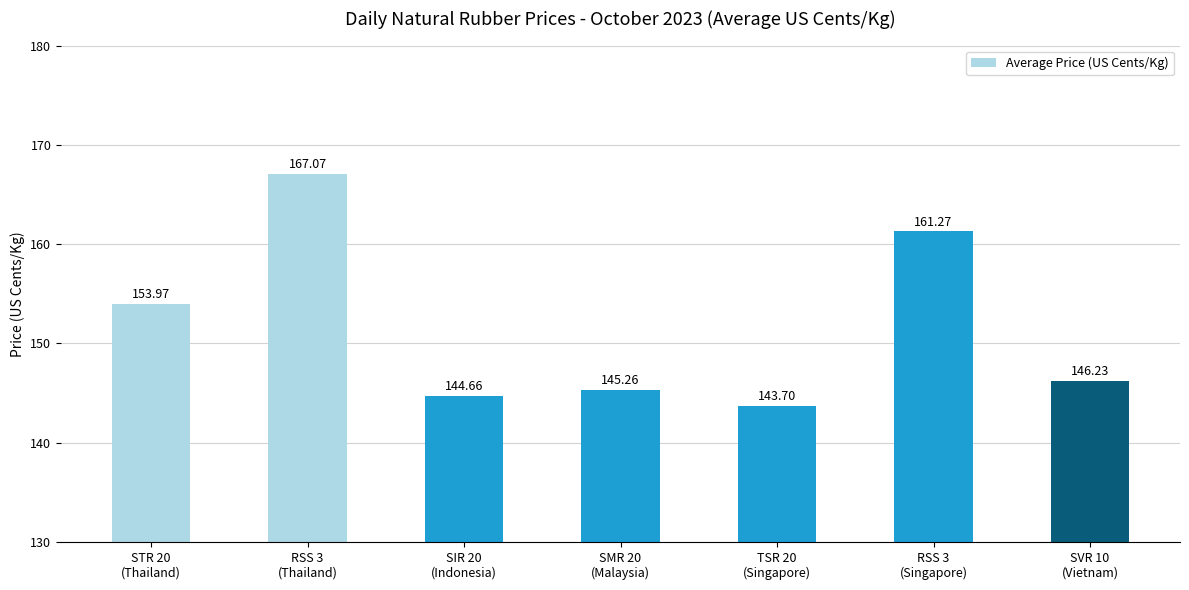

How many bars are there in total?

7